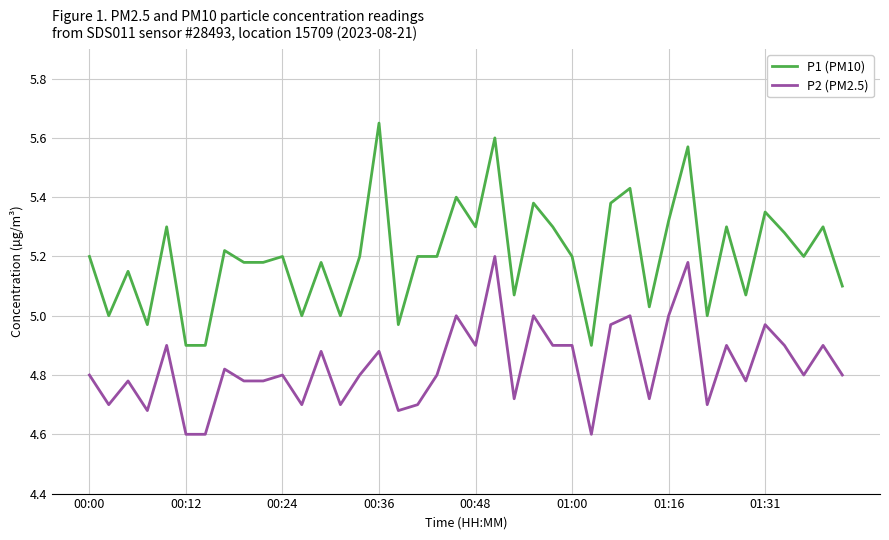

Rank the series by their average value, from lowest to highest.

P2 (PM2.5), P1 (PM10)